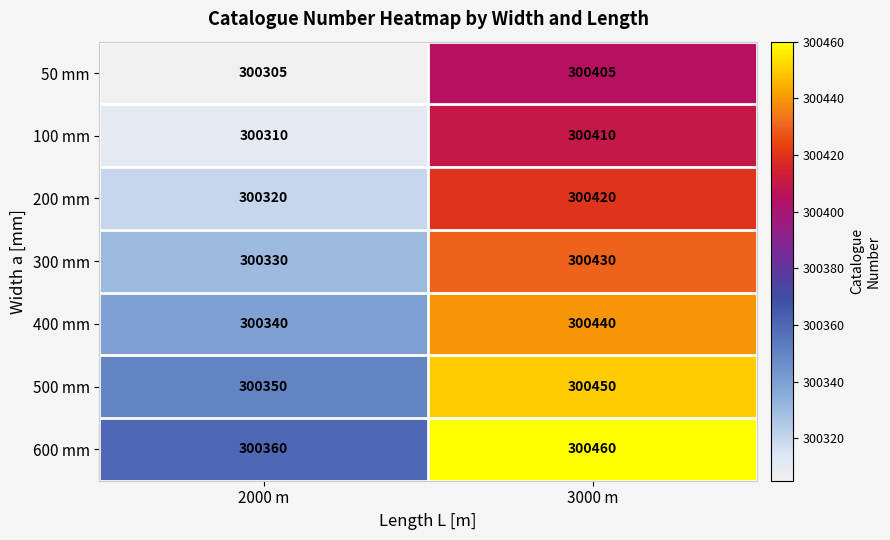

At which label is 50 mm closest to 300355?

2000 m